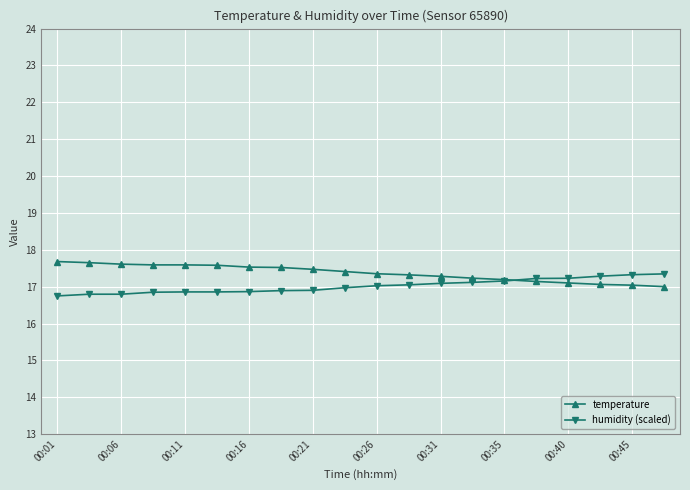

Count the number of categories in the chart.

20